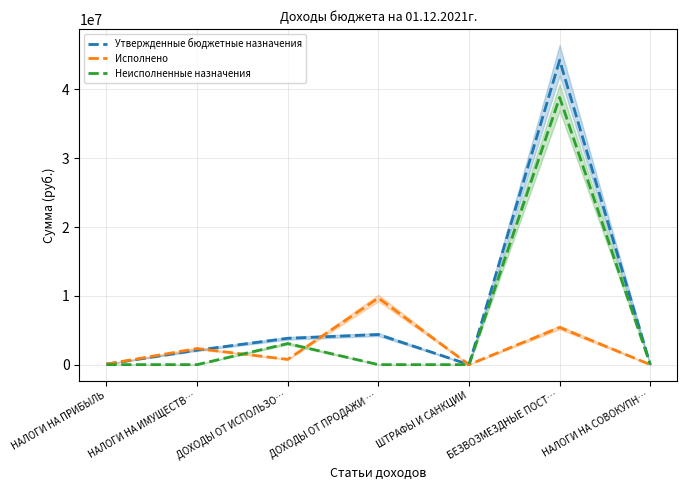

What are all the series names shown in the legend?

Утвержденные бюджетные назначения, Исполнено, Неисполненные назначения